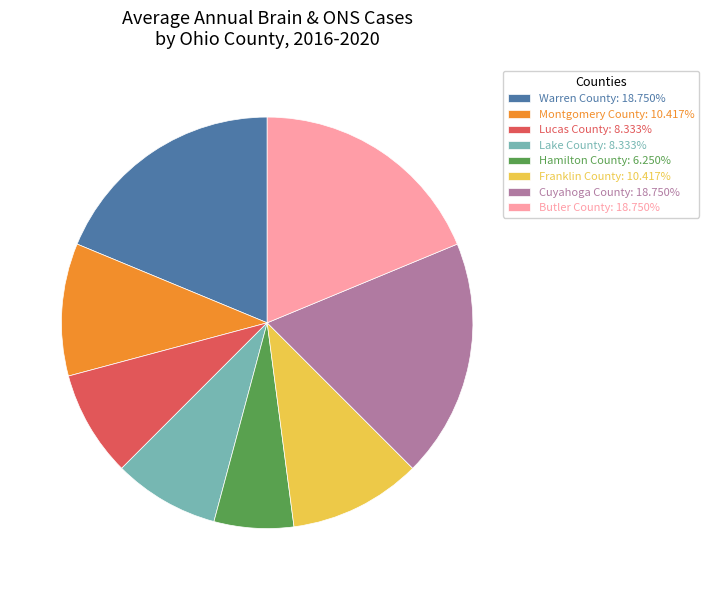

How many slices are in this pie chart?

8